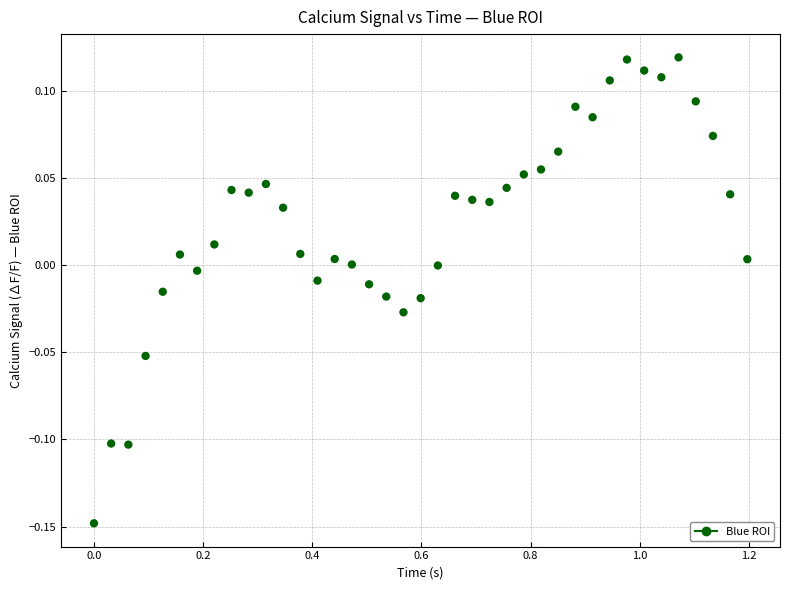

What is the range of Y values (max minus min)?

0.3